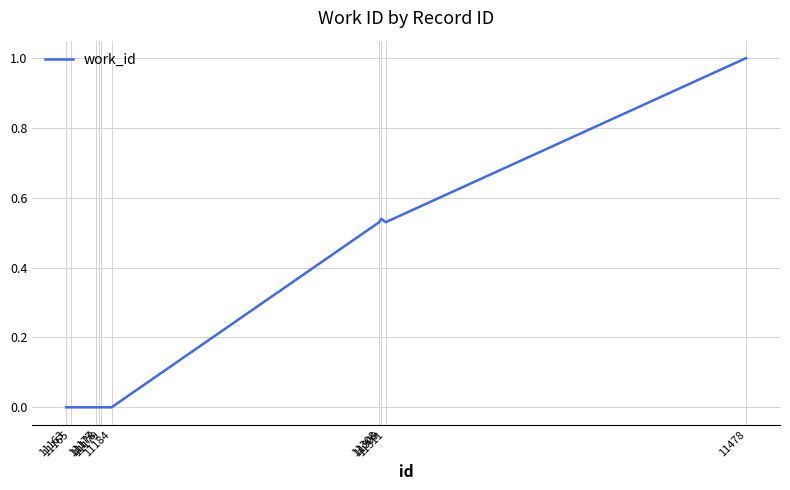

What is the difference between the maximum and minimum values?

1.0